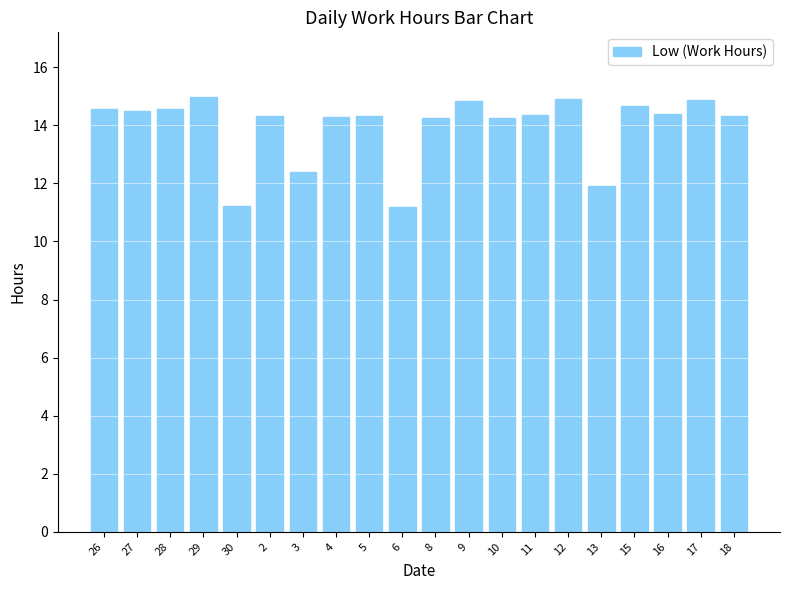

What is the label of the 7th bar from the right?

11